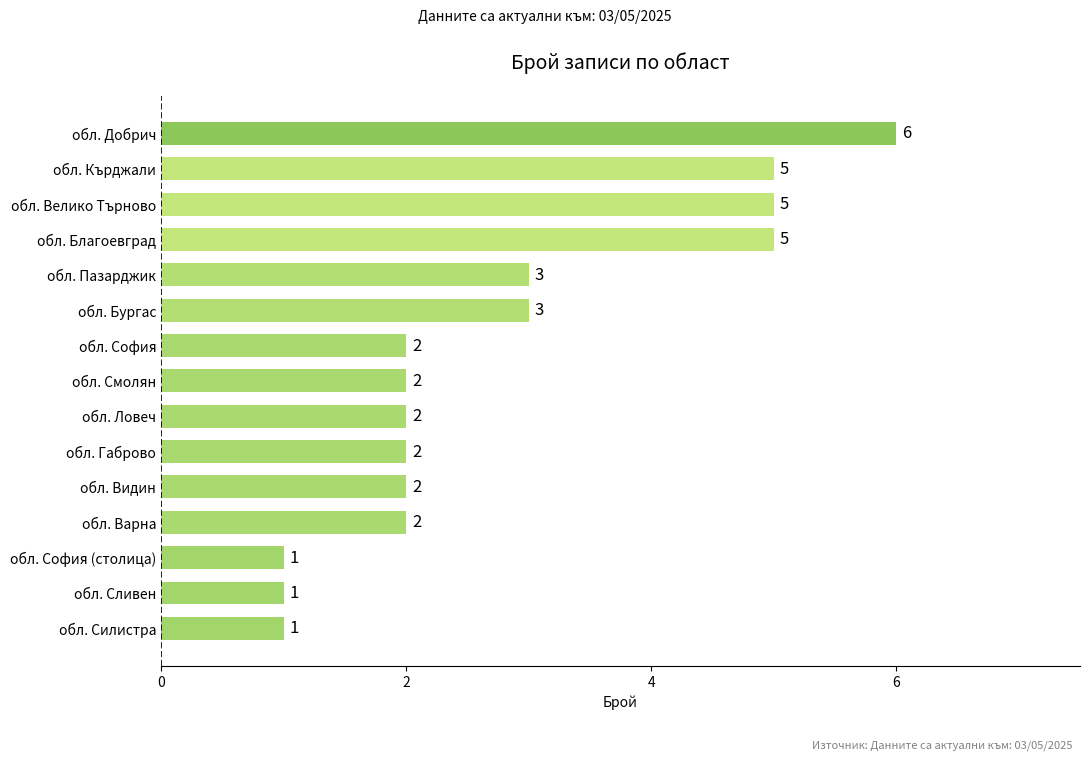

How many values are below 2?

3